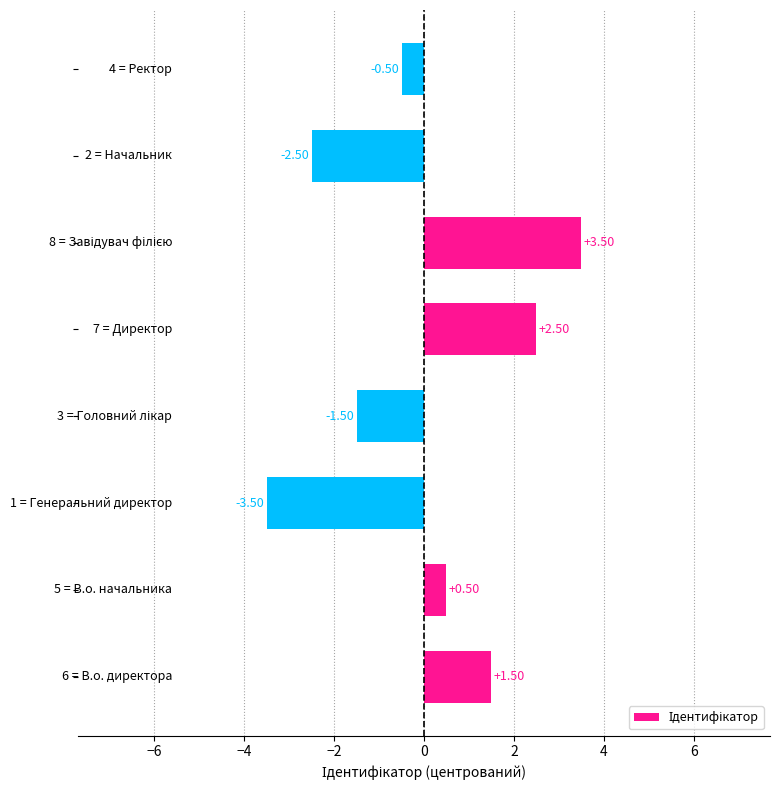

What is the difference between the second highest and minimum values?

6.0